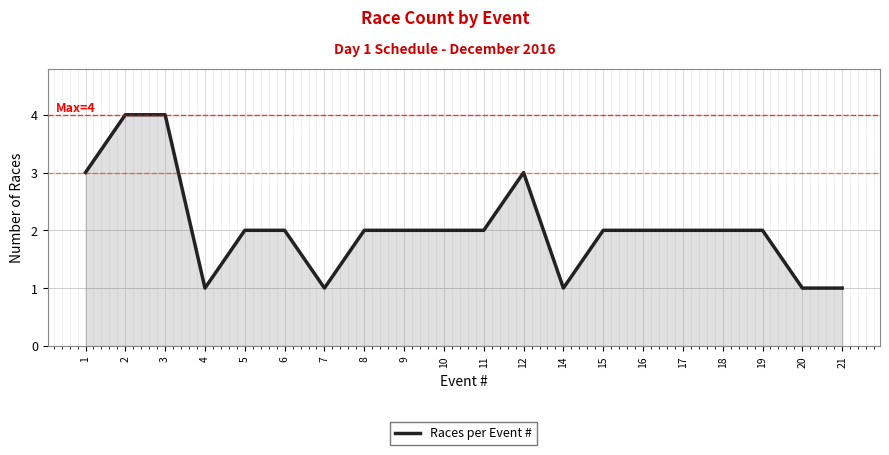

What is the greatest value displayed?

4